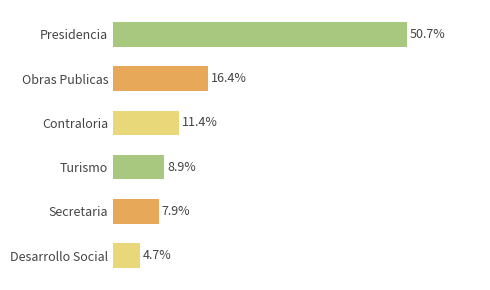

List the labels in order of value, smallest first.

Desarrollo Social, Secretaria, Turismo, Contraloria, Obras Publicas, Presidencia